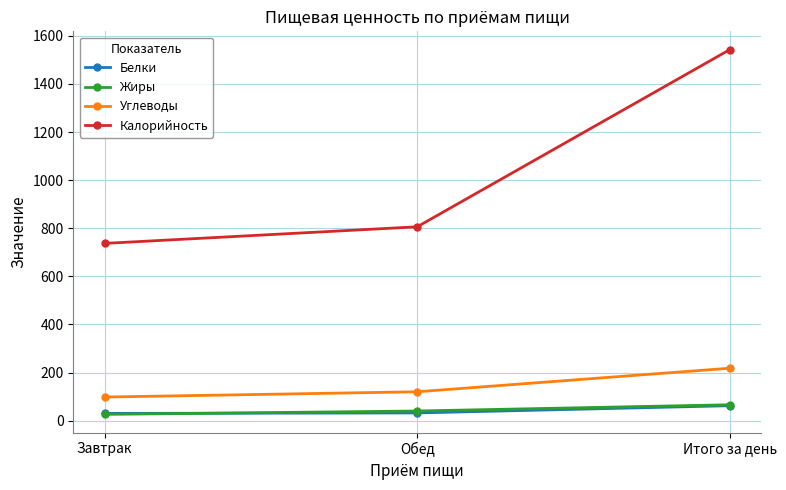

At which label does Углеводы reach its minimum?

Завтрак